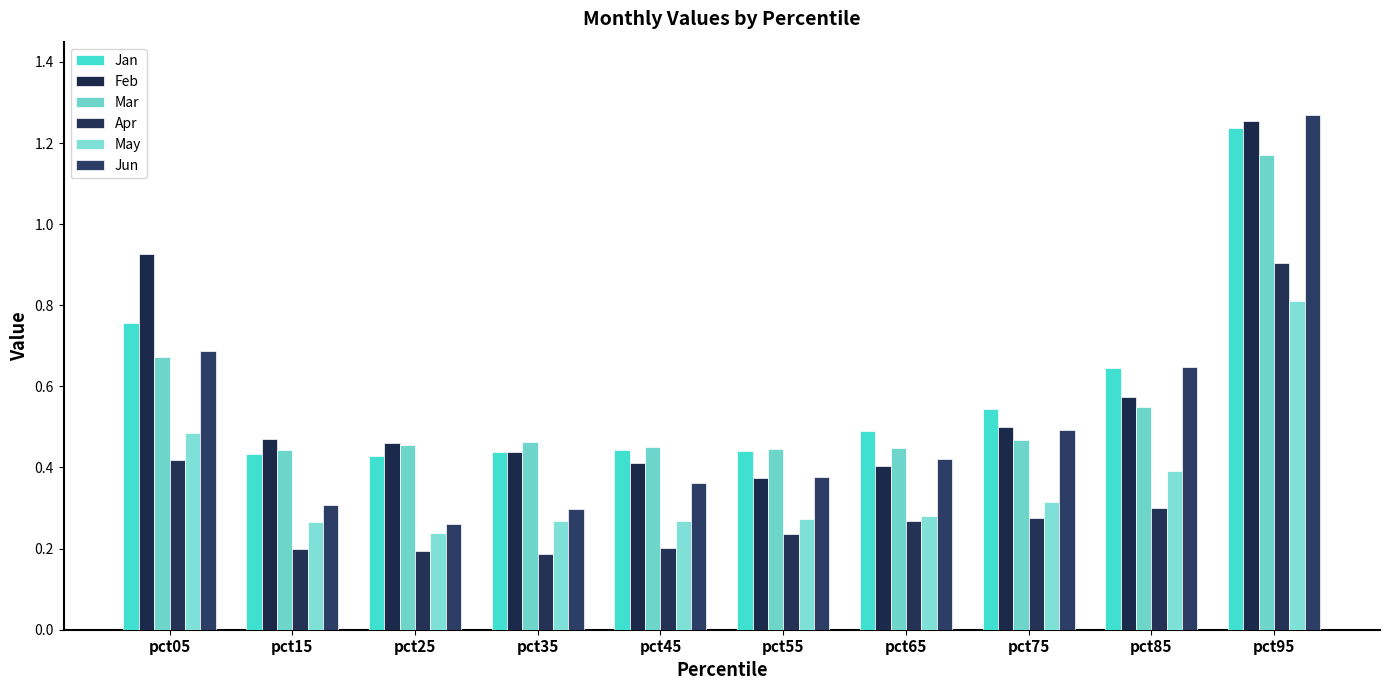

What is the value of the Jun bar at the 7th from the left?

0.4